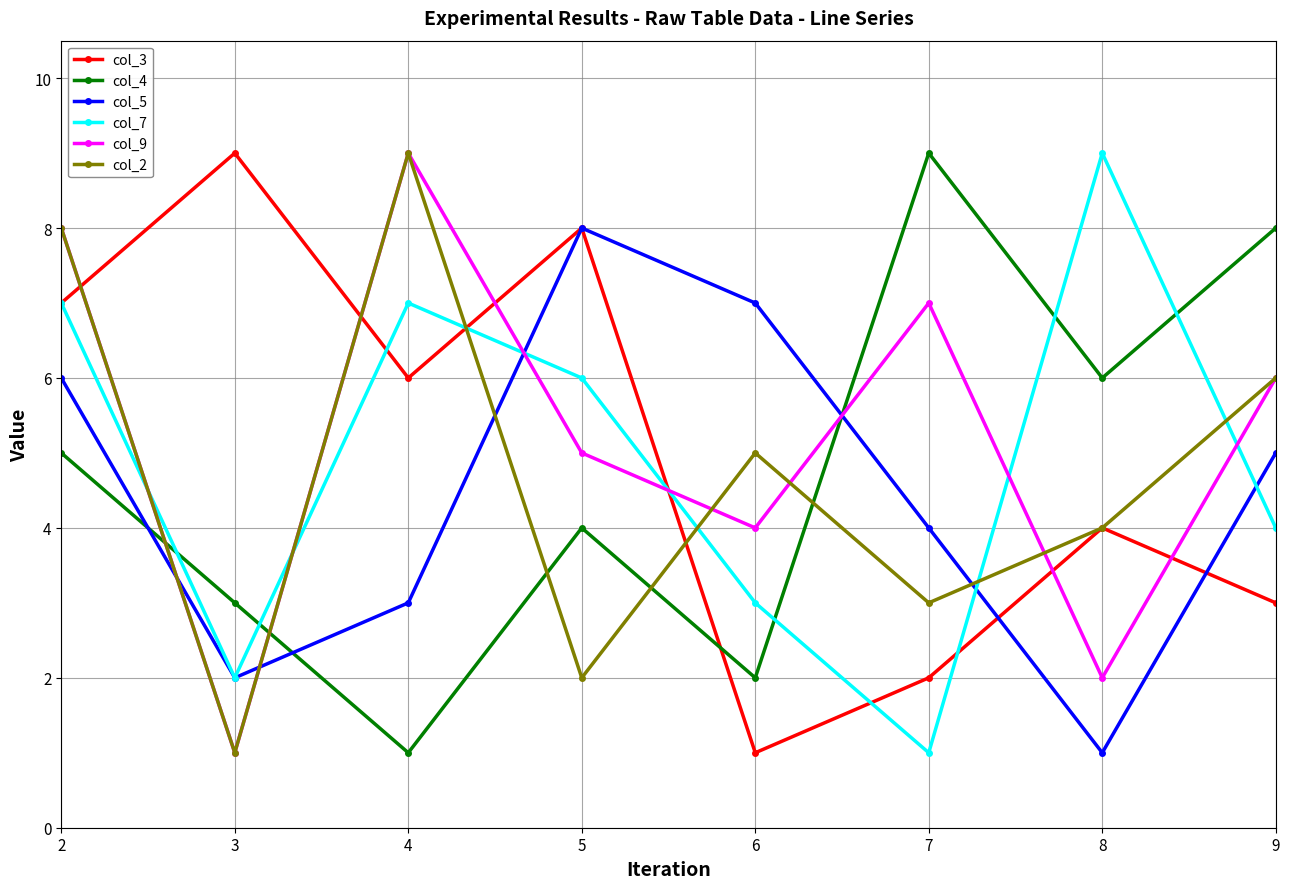

Read the col_4 value at 8.

6